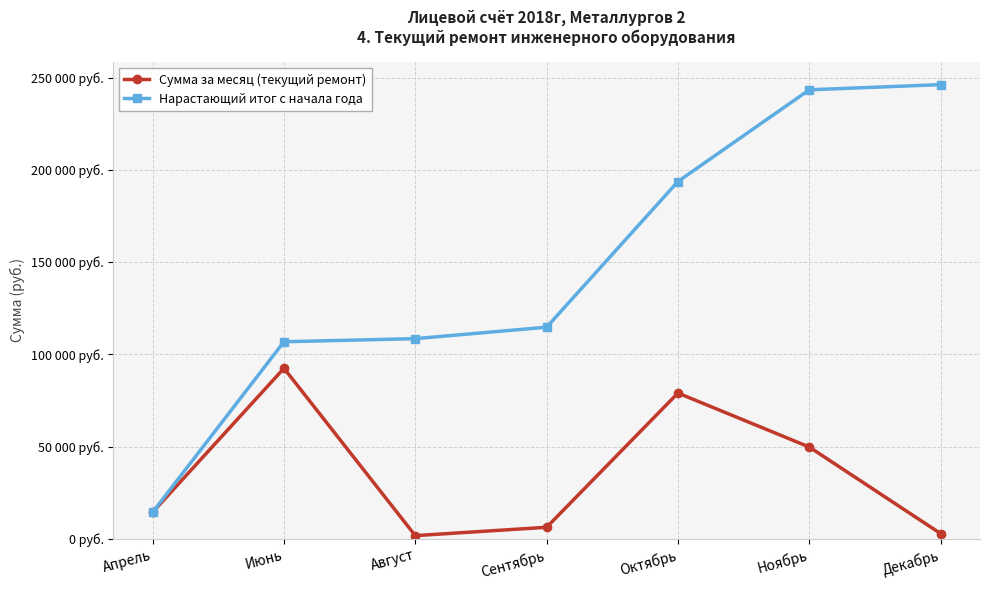

Rank the series by their average value, from lowest to highest.

Сумма за месяц (текущий ремонт), Нарастающий итог с начала года